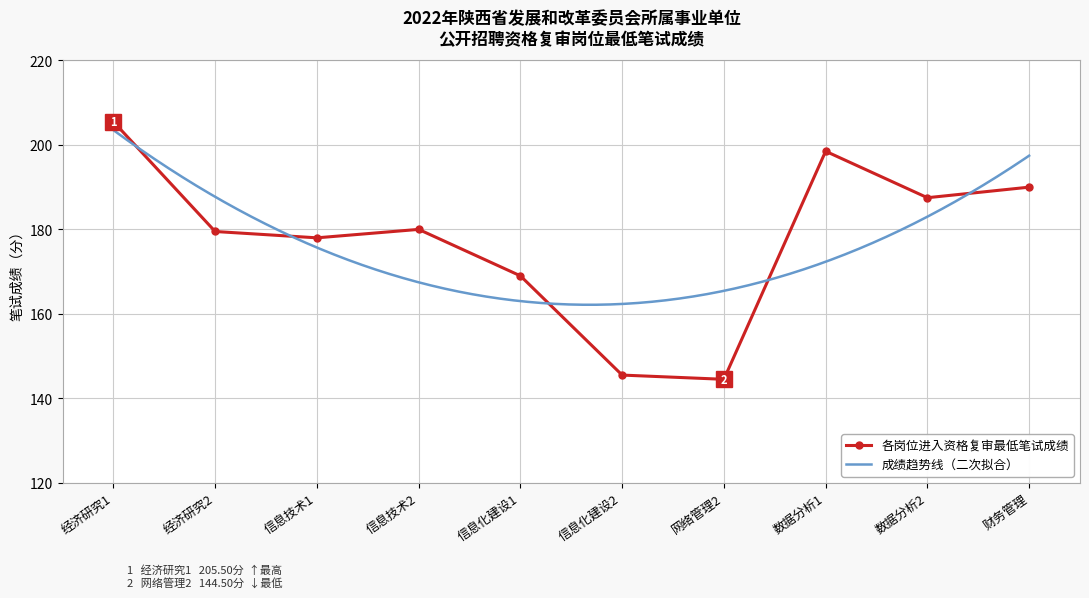

What is the difference between the maximum and minimum values?

61.0